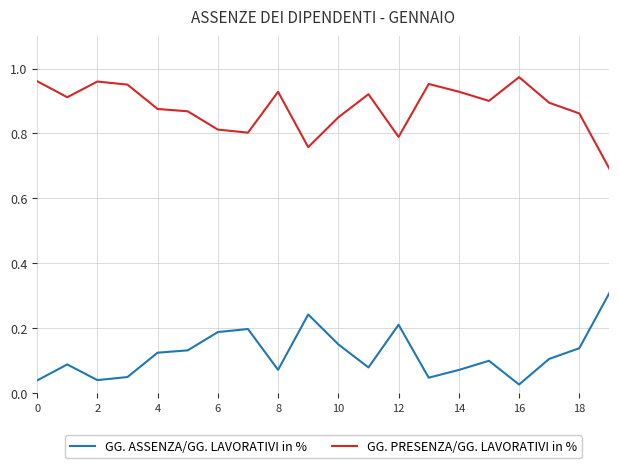

True or false: GG. ASSENZA/GG. LAVORATIVI in % and GG. PRESENZA/GG. LAVORATIVI in % intersect in this chart.

False